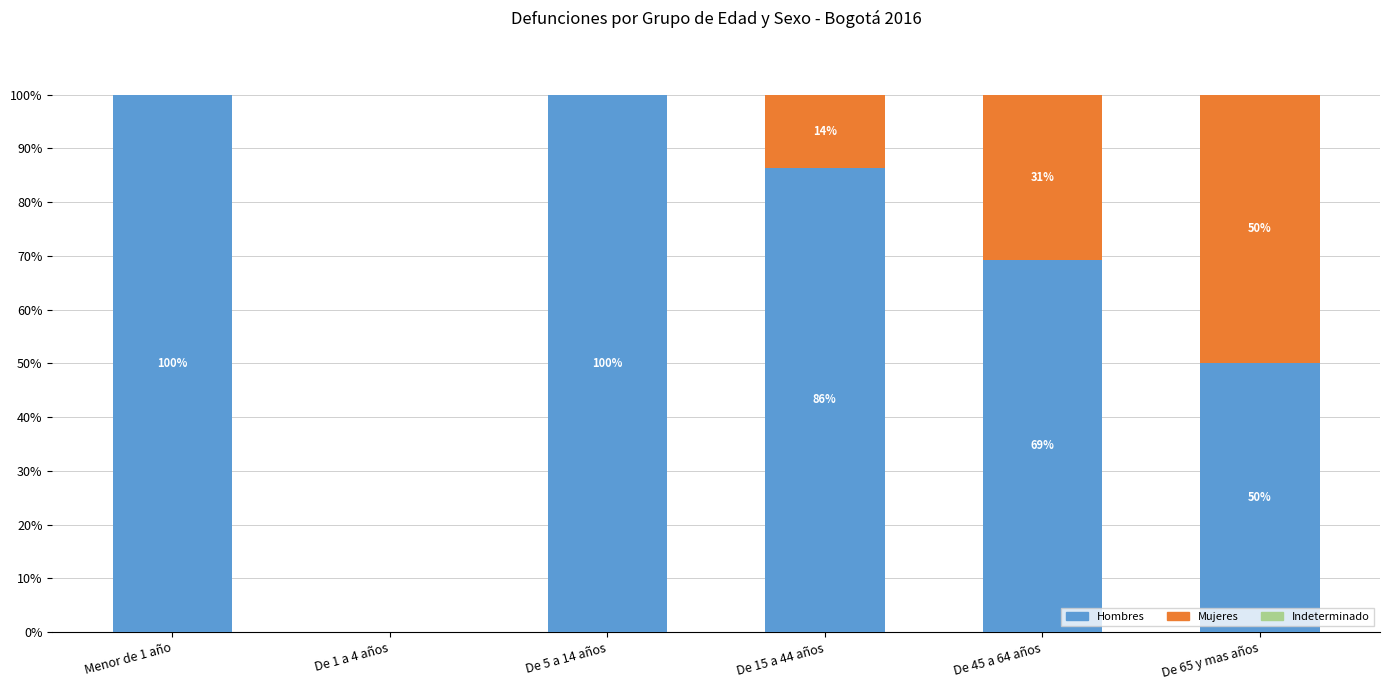

What is the total value across all series at Menor de 1 año?

100.0